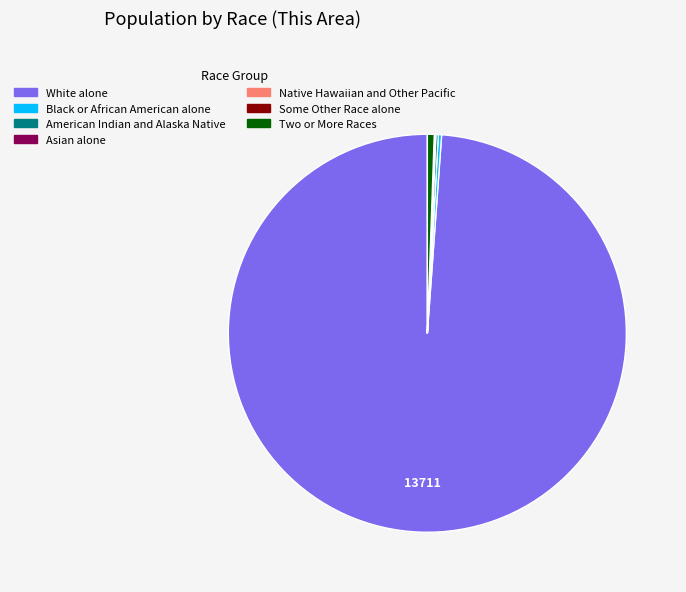

True or false: White alone accounts for 99% of the total.

True